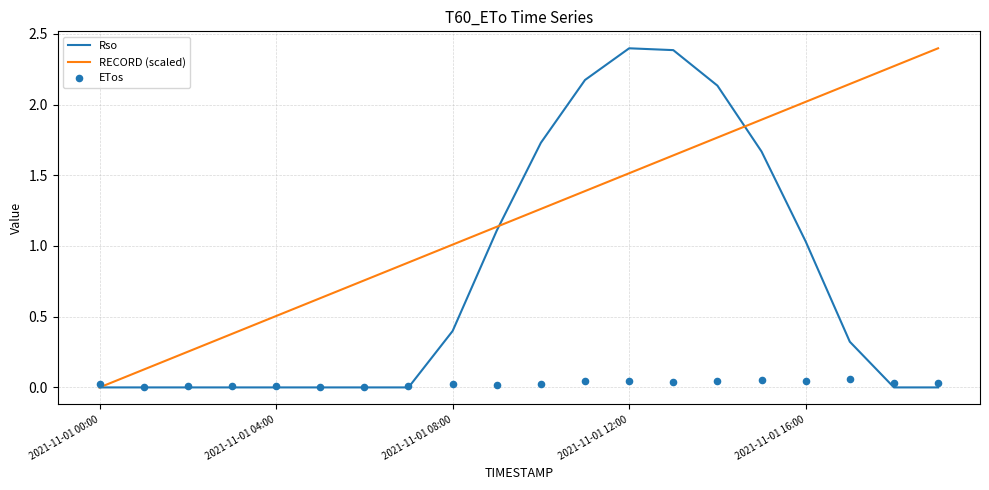

What is the total value across all series at 13?

4.1